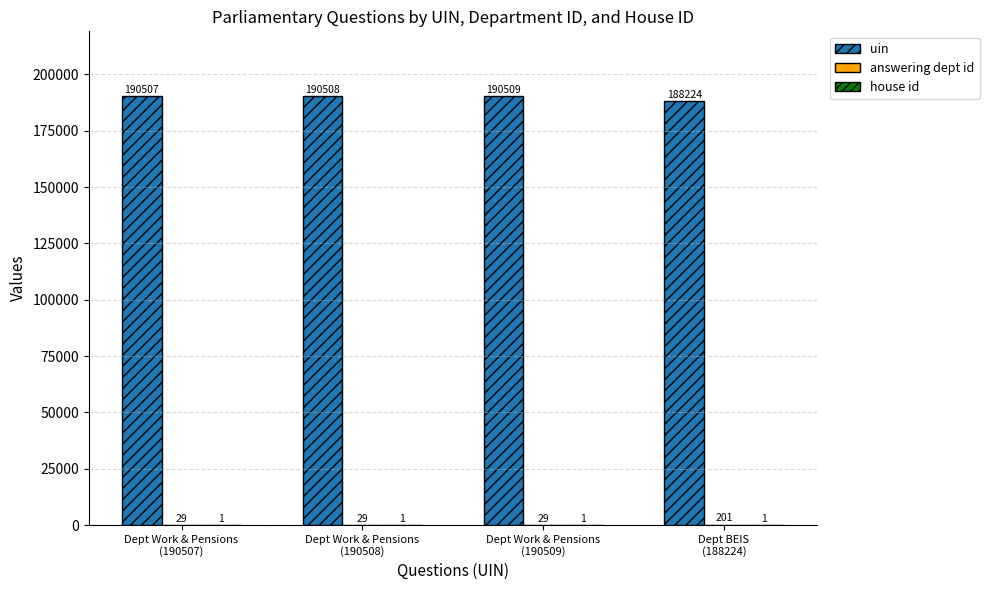

What is the sum of all uin values?

759748